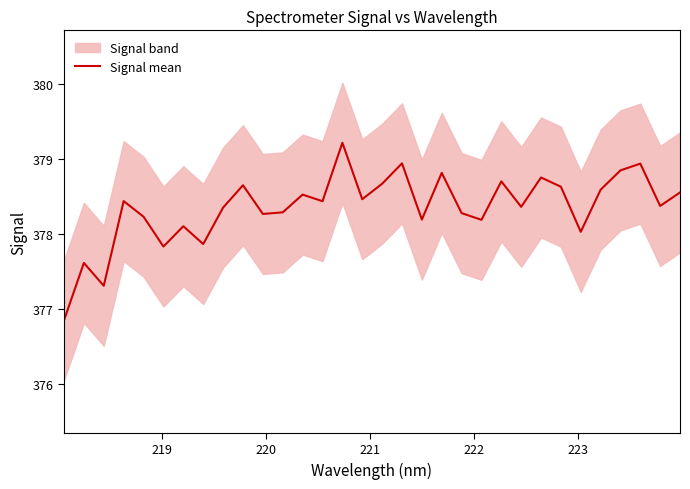

What is the lowest value of the Signal mean series?

376.9